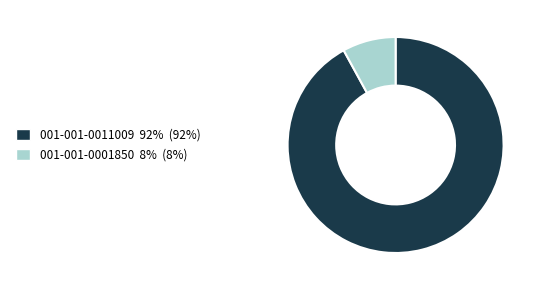

Which has a higher value, 001-001-0001850 or 001-001-0011009?

001-001-0011009